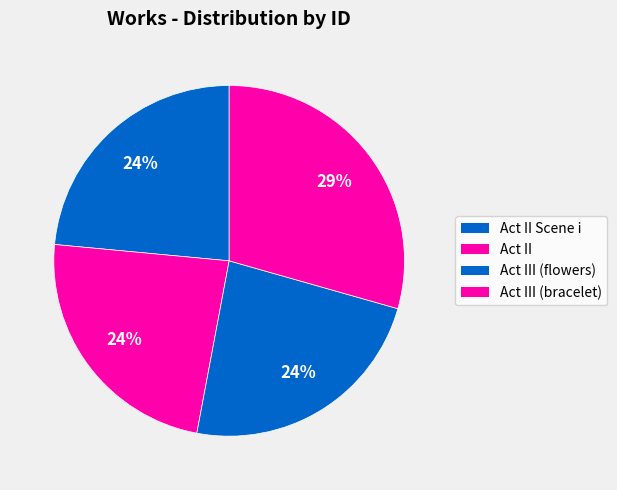

True or false: Act III (flowers) accounts for 24% of the total.

True